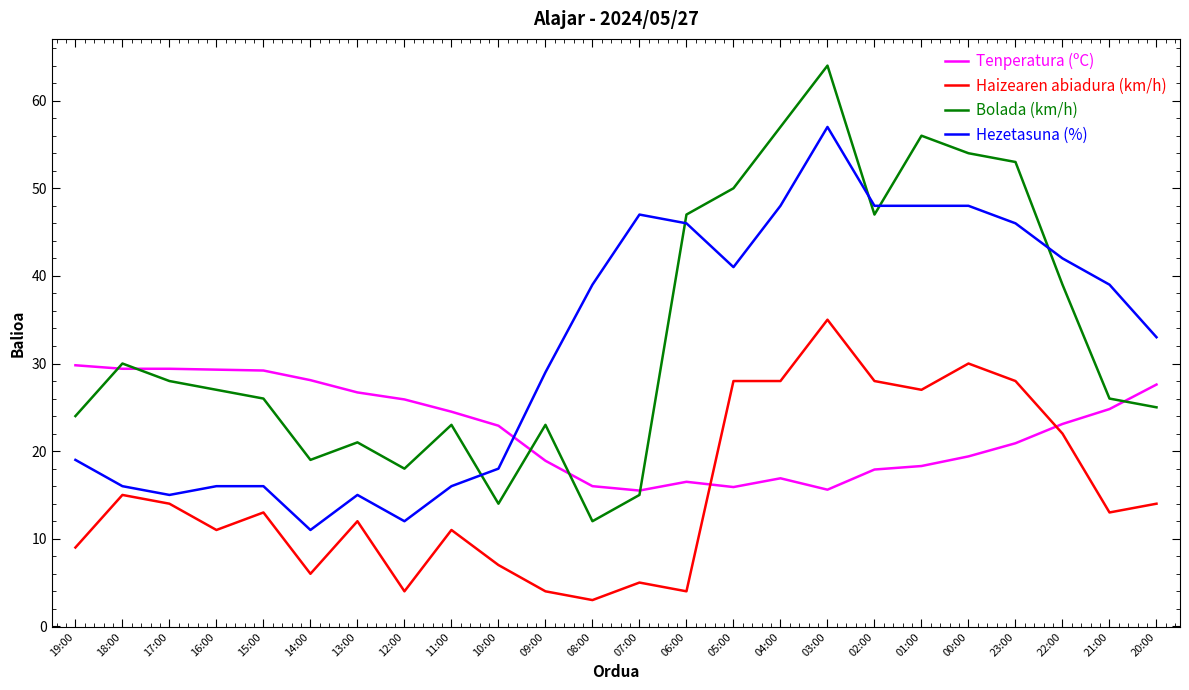

Which series changed the most between 10:00 and 09:00?

Hezetasuna (%)